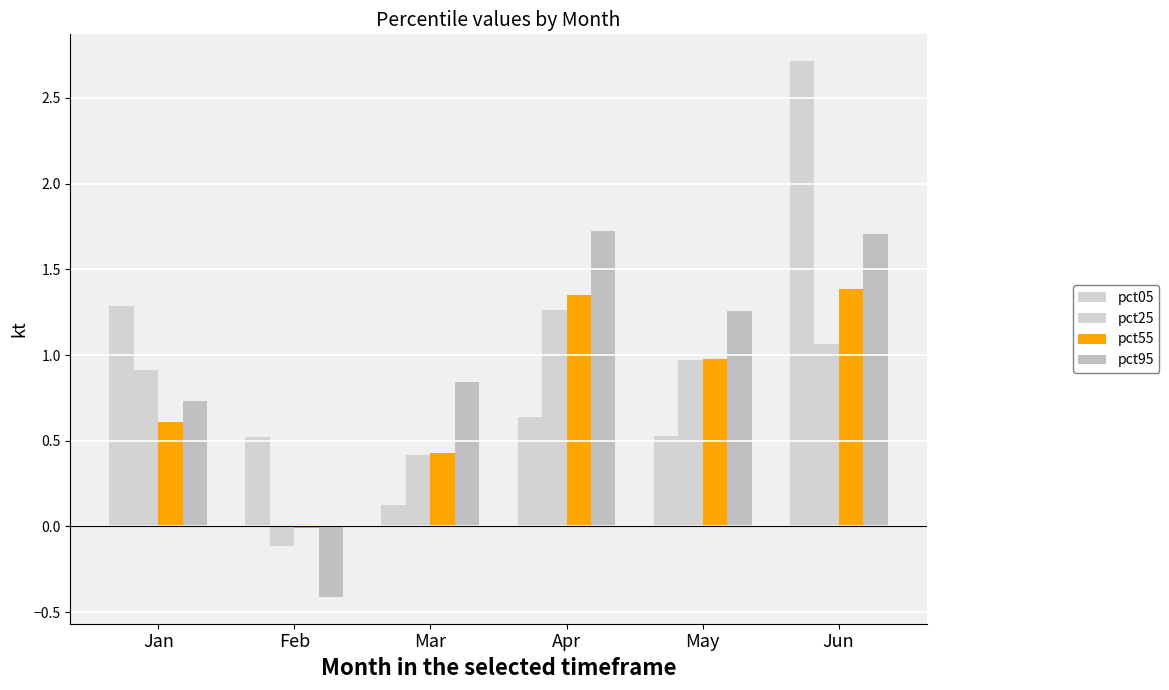

How many categories are shown in the chart?

6